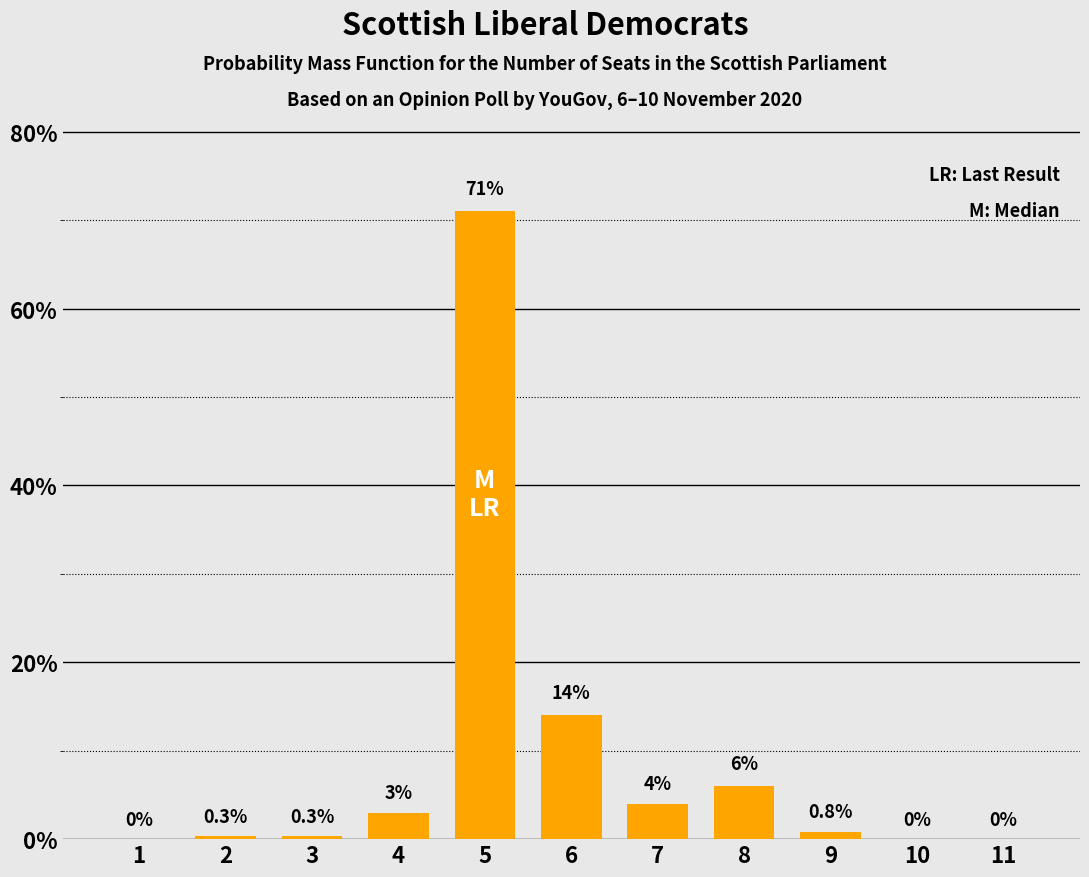

Is it true that the value at 5 is 71.0?

True